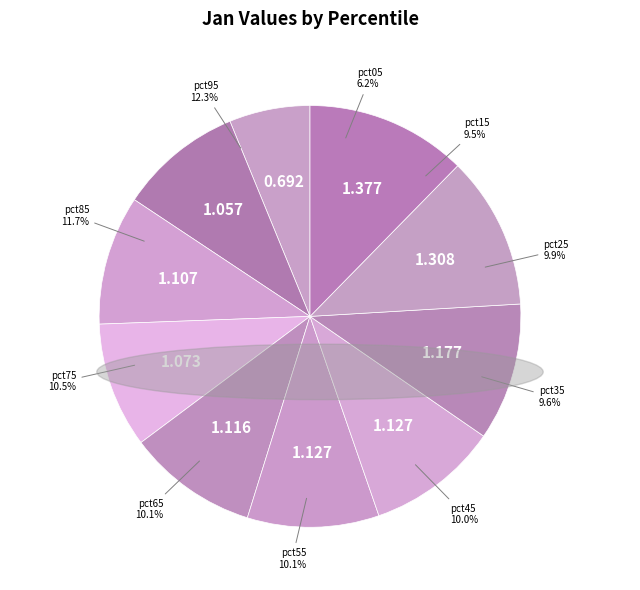

What is the largest slice in the pie chart?

pct95